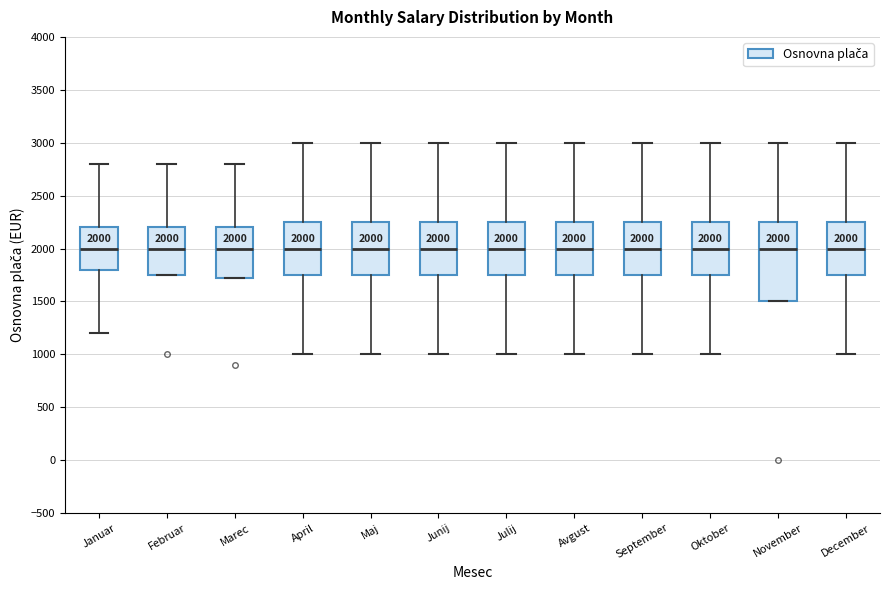

Comparing the boxes themselves (not the whiskers), which one is the tallest?

November